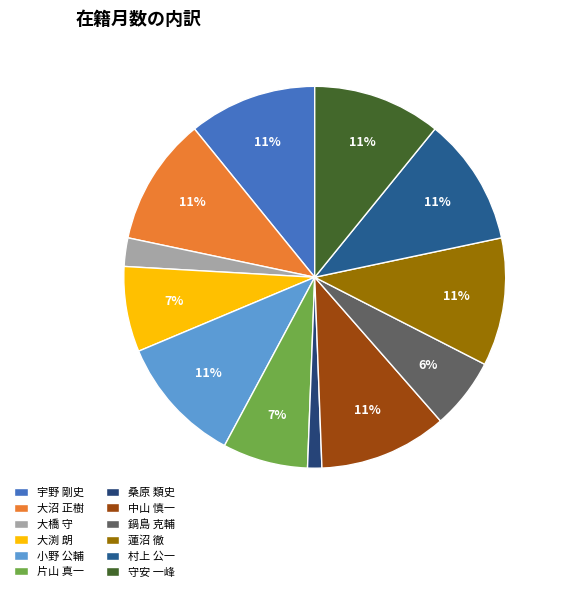

What is the largest slice in the pie chart?

宇野 剛史